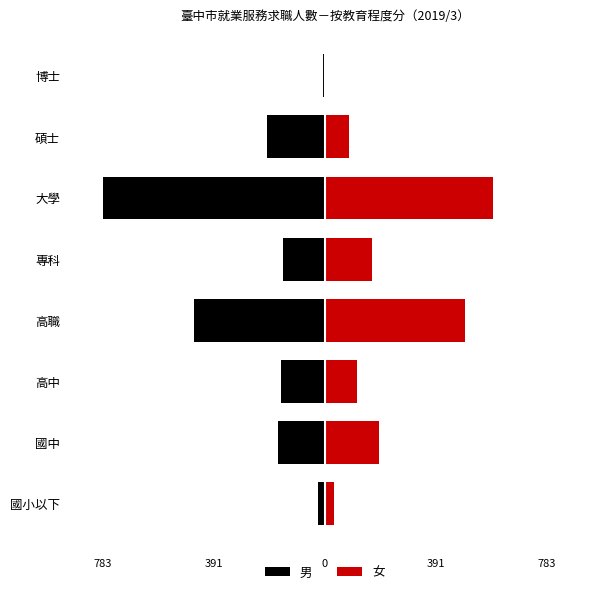

Is it true that 男 equals -165 at 國中?

True